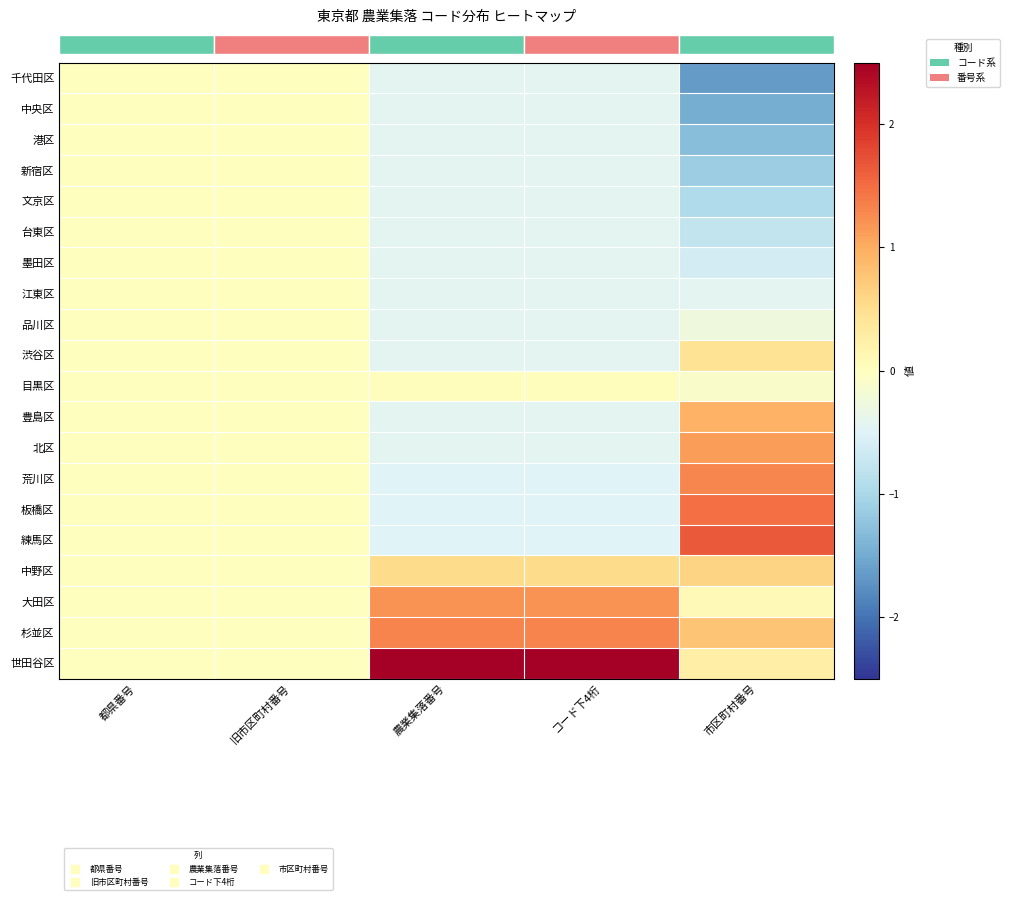

How many 港区 values are between 0 and 1?

2